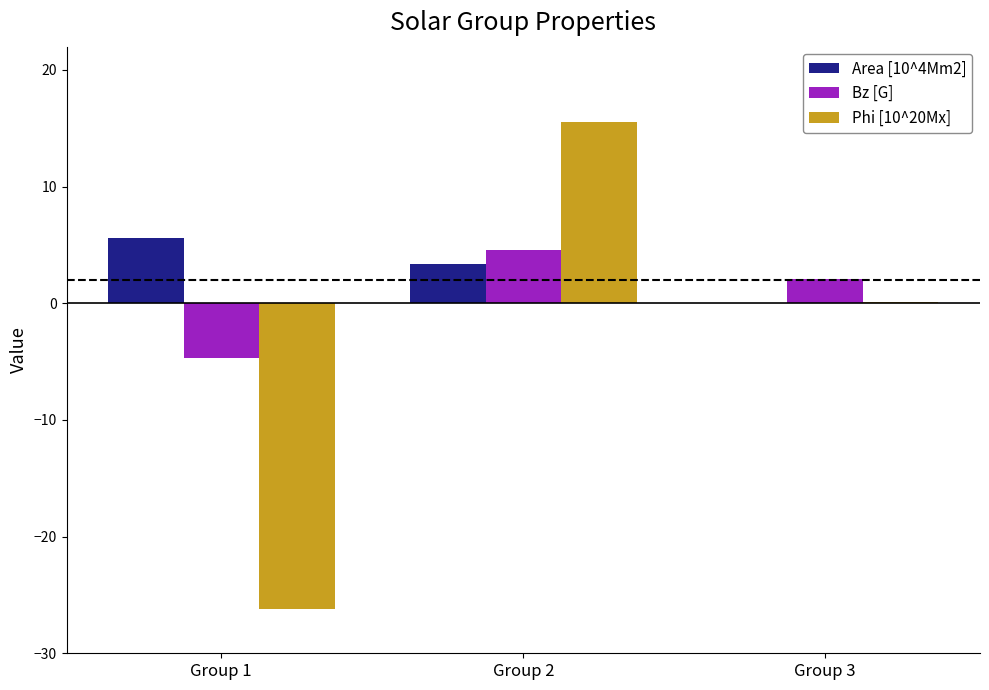

At which category does the chart reach its peak across all series?

Group 2